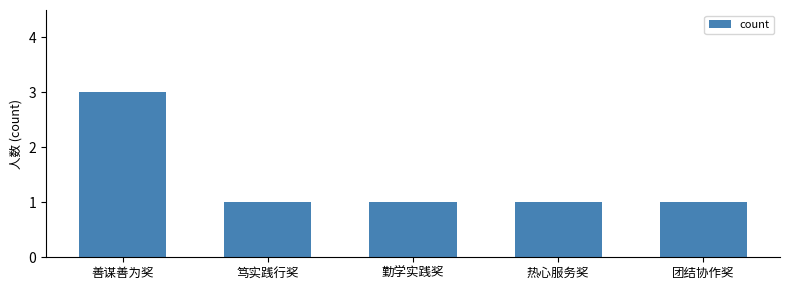

The chart shows a value of 2 at 勤学实践奖. True or false?

False